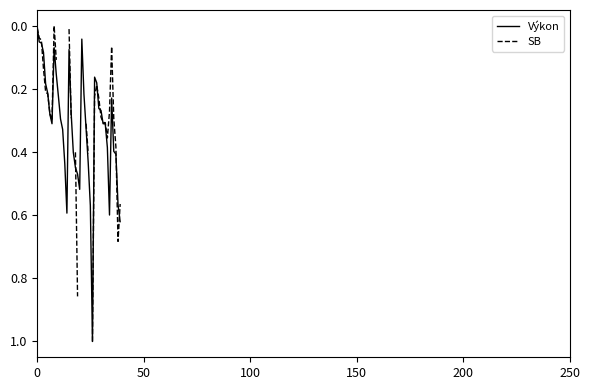

What is the label of the 18th point from the right?

22